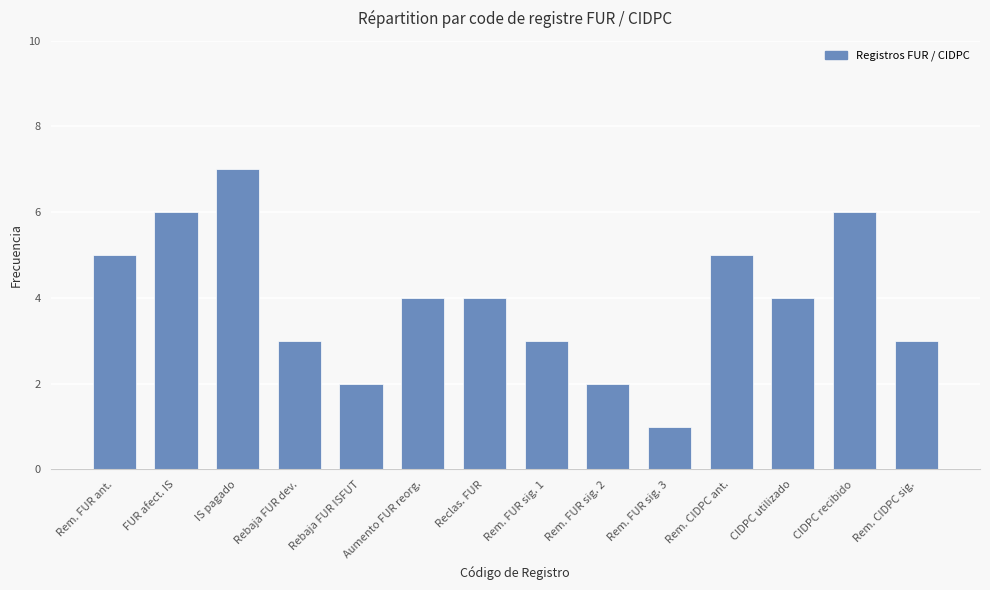

Is it true that the value at Rem. CIDPC sig. is 3?

True